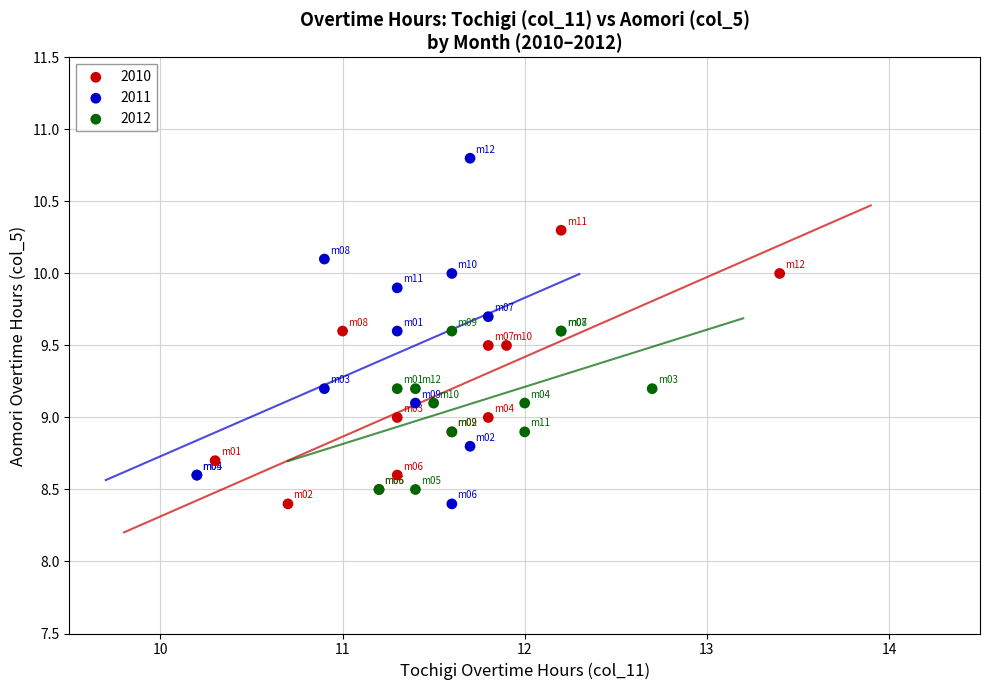

Which series has the largest Y range (max minus min)?

2011